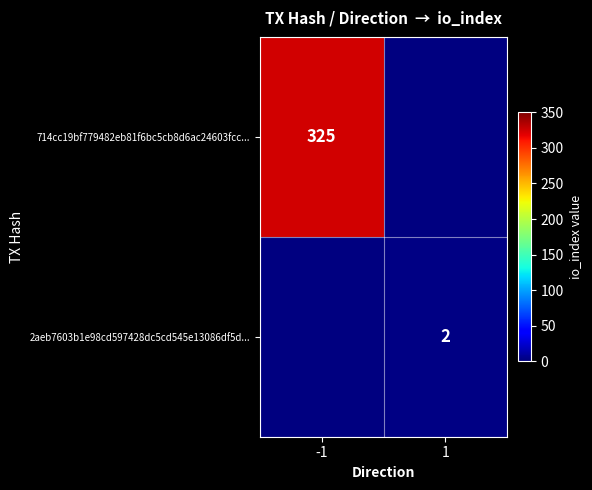

Is it true that 714cc19bf779482eb81f6bc5cb8d6ac24603fcc... equals 123 at -1?

False